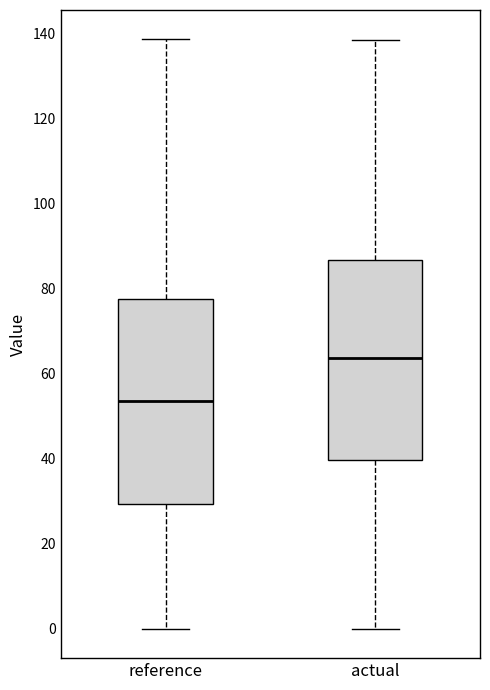

Reading left to right, transcribe this box plot: for each box, give where its median line is, the range the box spans, and where its two whiskers end, as read against the y-axis. The values are not printed on the chart, so give them approximately, as read against the axis.

reference: median 54, box 30 to 78, whiskers 0 to 138
actual: median 64, box 40 to 86, whiskers 0 to 138